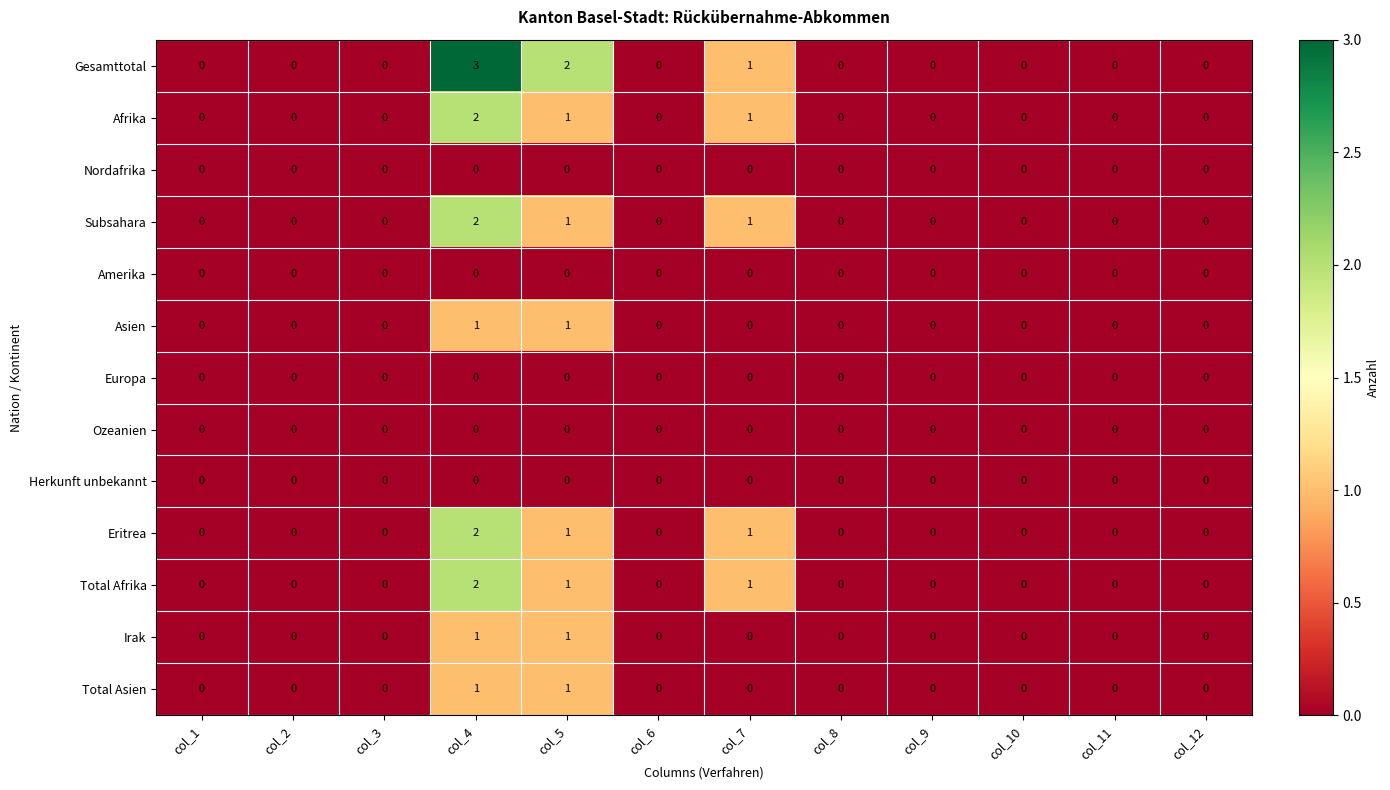

What is the maximum value for Gesamttotal?

3